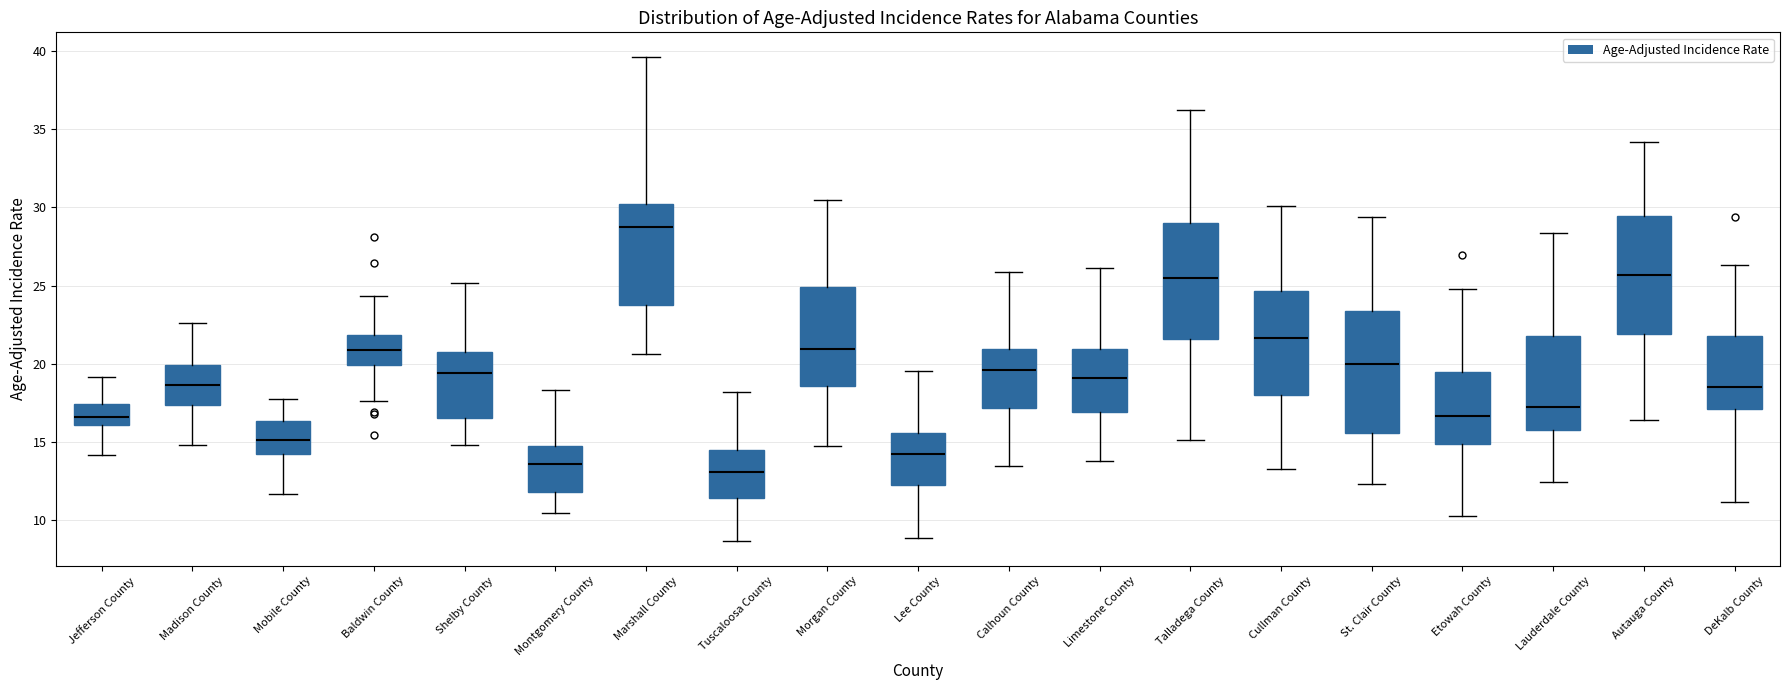

Reading left to right, transcribe this box plot: for each box, give where its median line is, the range the box spans, and where its two whiskers end, as read against the y-axis. The values are not printed on the chart, so give them approximately, as read against the axis.

Jefferson County: median 16.5, box 16.0 to 17.5, whiskers 14.0 to 19.0
Madison County: median 18.5, box 17.5 to 20.0, whiskers 15.0 to 22.5
Mobile County: median 15.0, box 14.0 to 16.5, whiskers 11.5 to 17.5
Baldwin County: median 21.0, box 20.0 to 22.0, whiskers 17.5 to 24.5
Shelby County: median 19.5, box 16.5 to 21.0, whiskers 15.0 to 25.0
Montgomery County: median 13.5, box 12.0 to 14.5, whiskers 10.5 to 18.5
Marshall County: median 28.5, box 23.5 to 30.0, whiskers 20.5 to 39.5
Tuscaloosa County: median 13.0, box 11.5 to 14.5, whiskers 8.5 to 18.0
Morgan County: median 21.0, box 18.5 to 25.0, whiskers 14.5 to 30.5
Lee County: median 14.0, box 12.5 to 15.5, whiskers 9.0 to 19.5
Calhoun County: median 19.5, box 17.0 to 21.0, whiskers 13.5 to 26.0
Limestone County: median 19.0, box 17.0 to 21.0, whiskers 14.0 to 26.0
Talladega County: median 25.5, box 21.5 to 29.0, whiskers 15.0 to 36.5
Cullman County: median 21.5, box 18.0 to 24.5, whiskers 13.5 to 30.0
St. Clair County: median 20.0, box 15.5 to 23.5, whiskers 12.5 to 29.5
Etowah County: median 16.5, box 15.0 to 19.5, whiskers 10.5 to 25.0
Lauderdale County: median 17.5, box 16.0 to 22.0, whiskers 12.5 to 28.5
Autauga County: median 25.5, box 22.0 to 29.5, whiskers 16.5 to 34.0
DeKalb County: median 18.5, box 17.0 to 22.0, whiskers 11.0 to 26.5